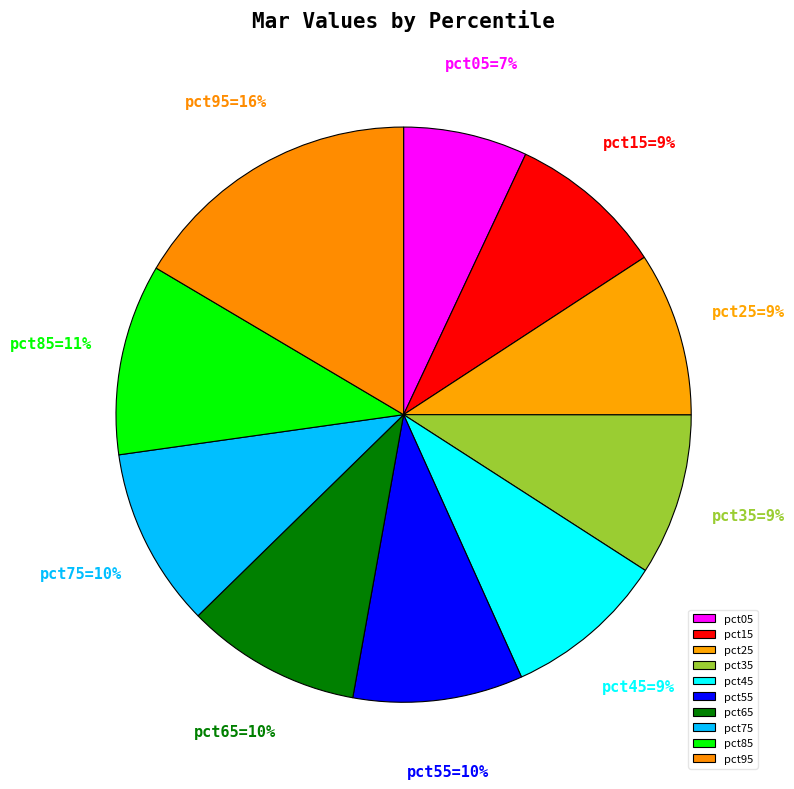

What portion of the pie excludes pct75?

89.9%